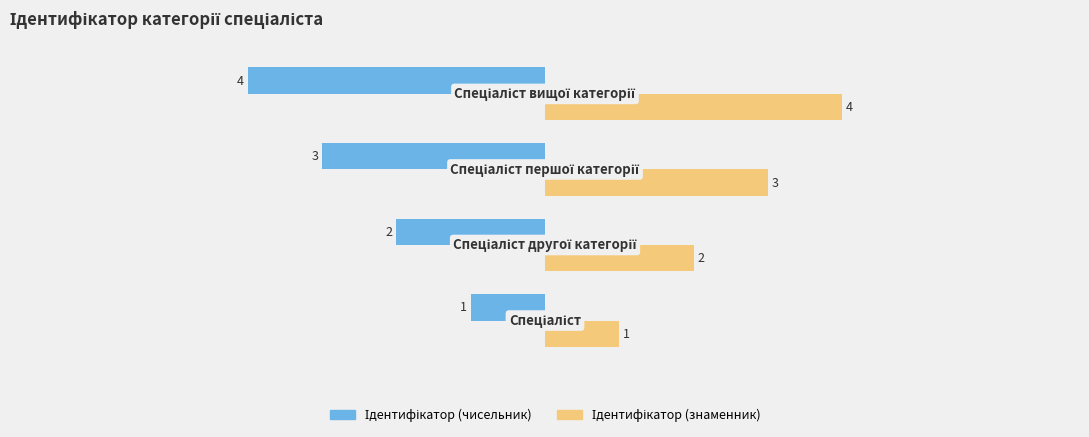

What is the smallest value displayed?

-4